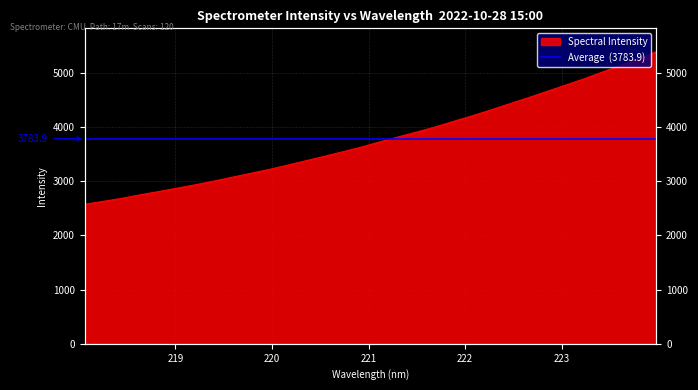

The value at 223.5987 is 5128.3. True or false?

True